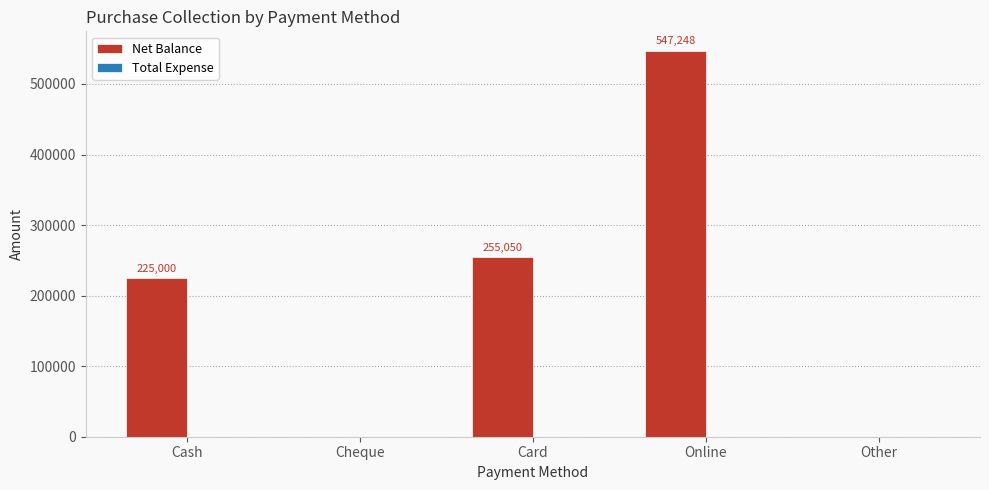

Count the number of categories in the chart.

5